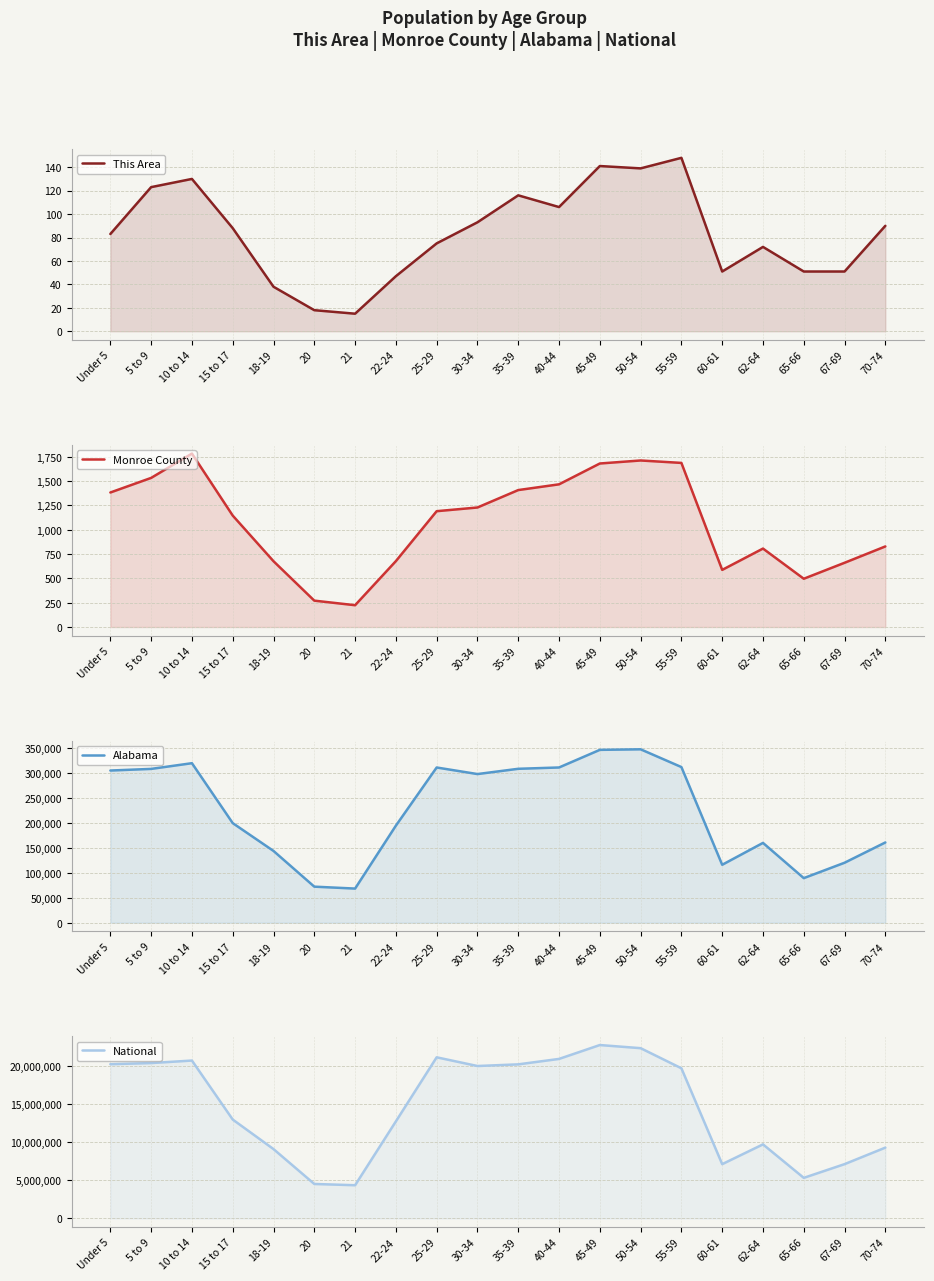

Where is National nearest to the value 13531442?

15 to 17